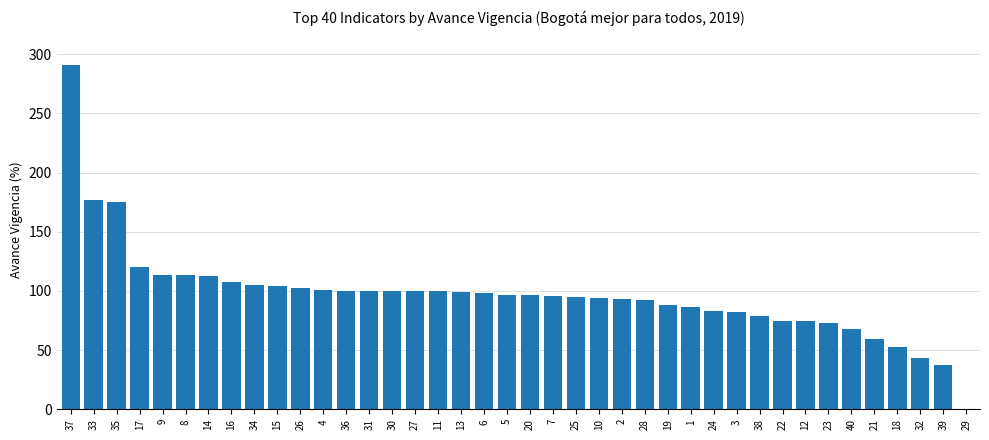

Approximately how many times larger is the value at 5 compared to 15?

0.9